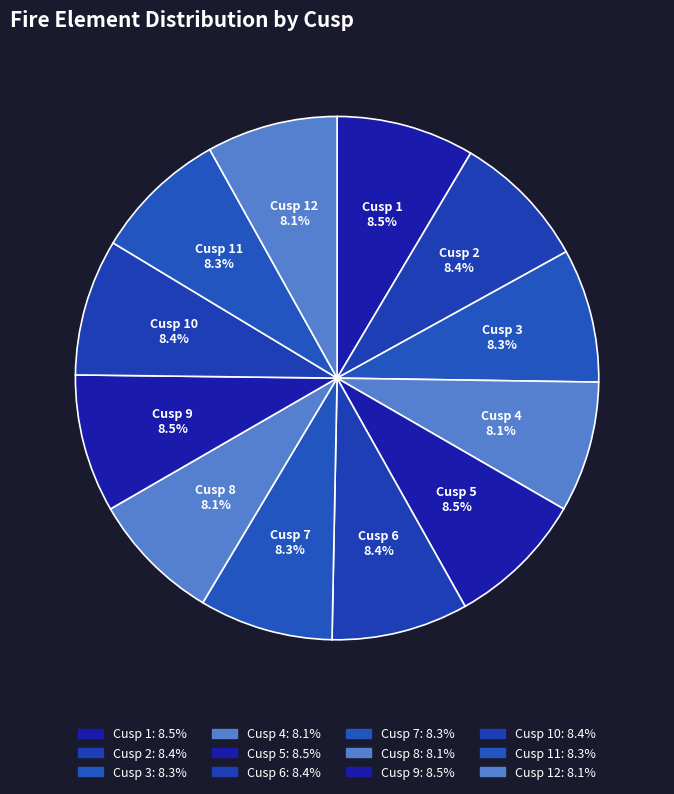

What percentage is the Cusp 4 slice, to the nearest percent?

8%